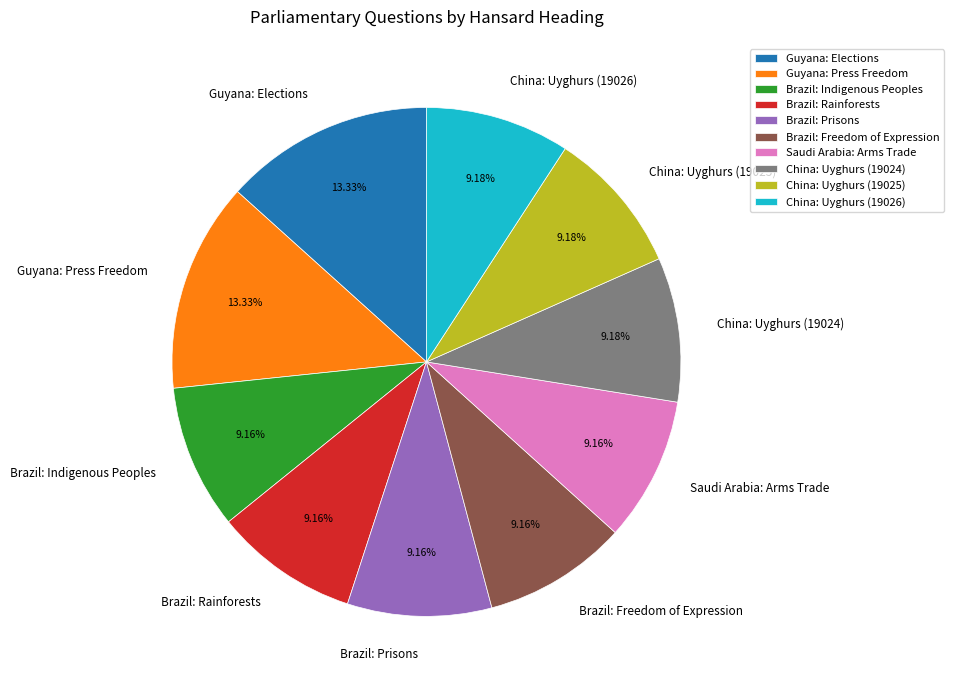

How many segments does this pie chart have?

10